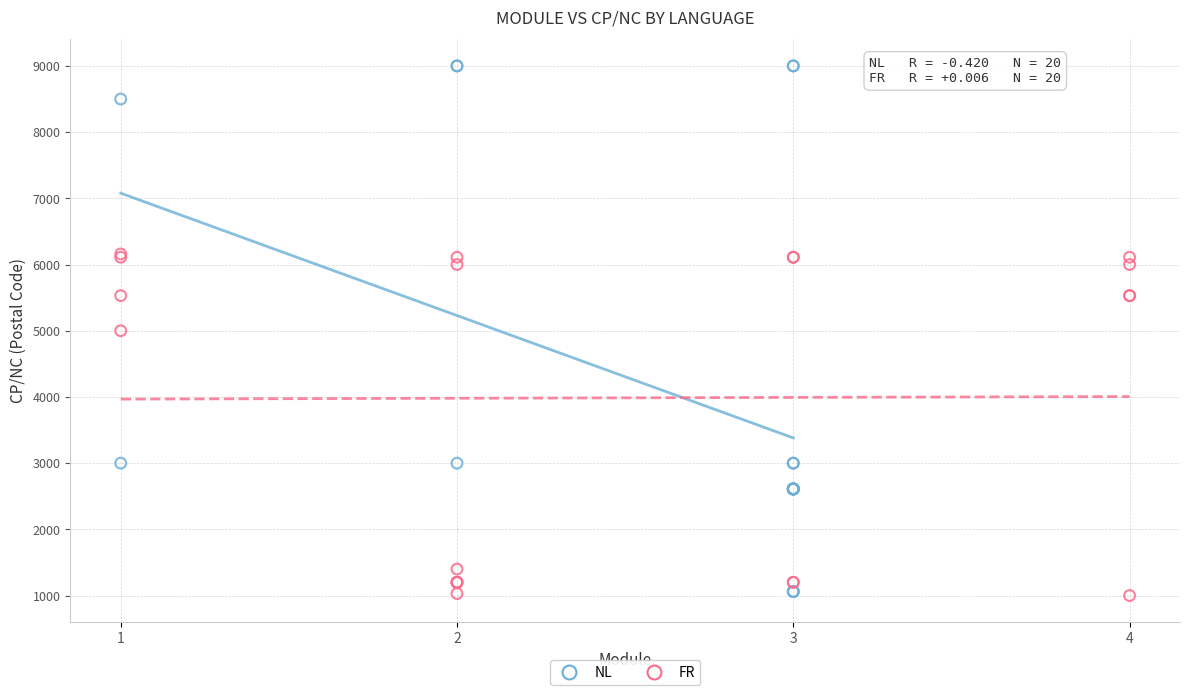

Which series reaches the maximum Y coordinate?

NL